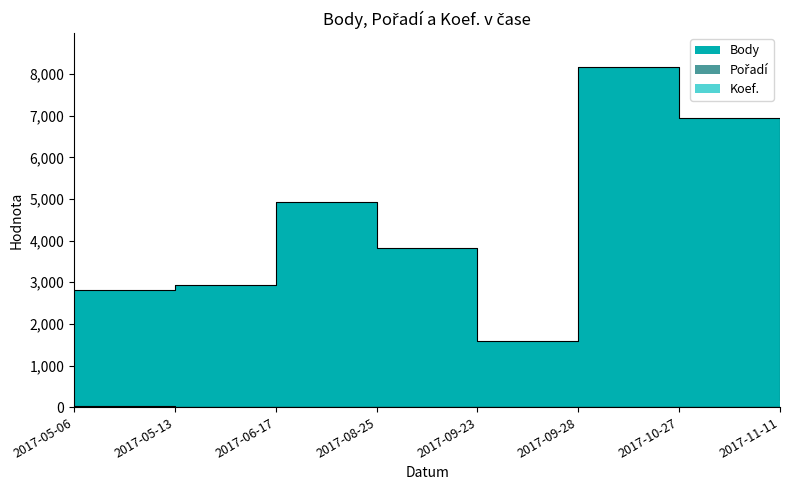

What are all the series names shown in the legend?

Body, Pořadí, Koef.